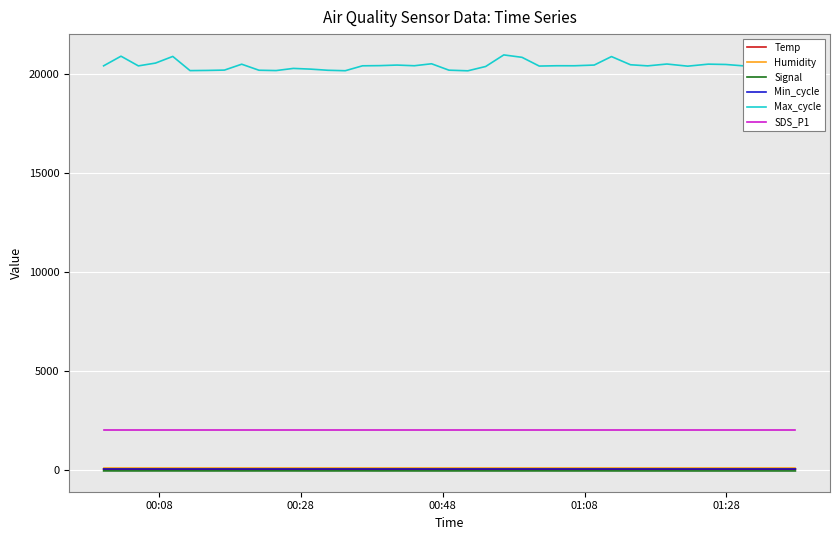

What is the greatest value displayed?

20974.0